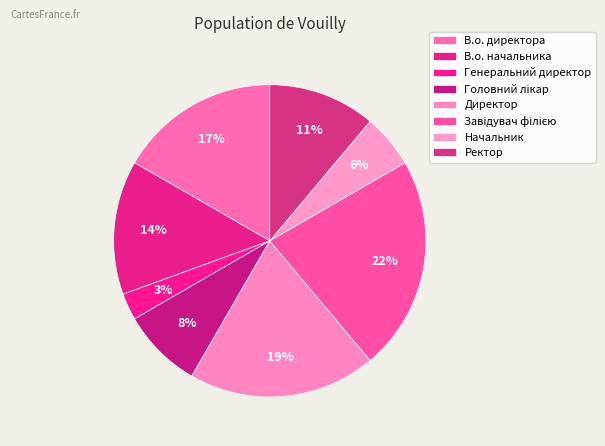

How many segments does this pie chart have?

8